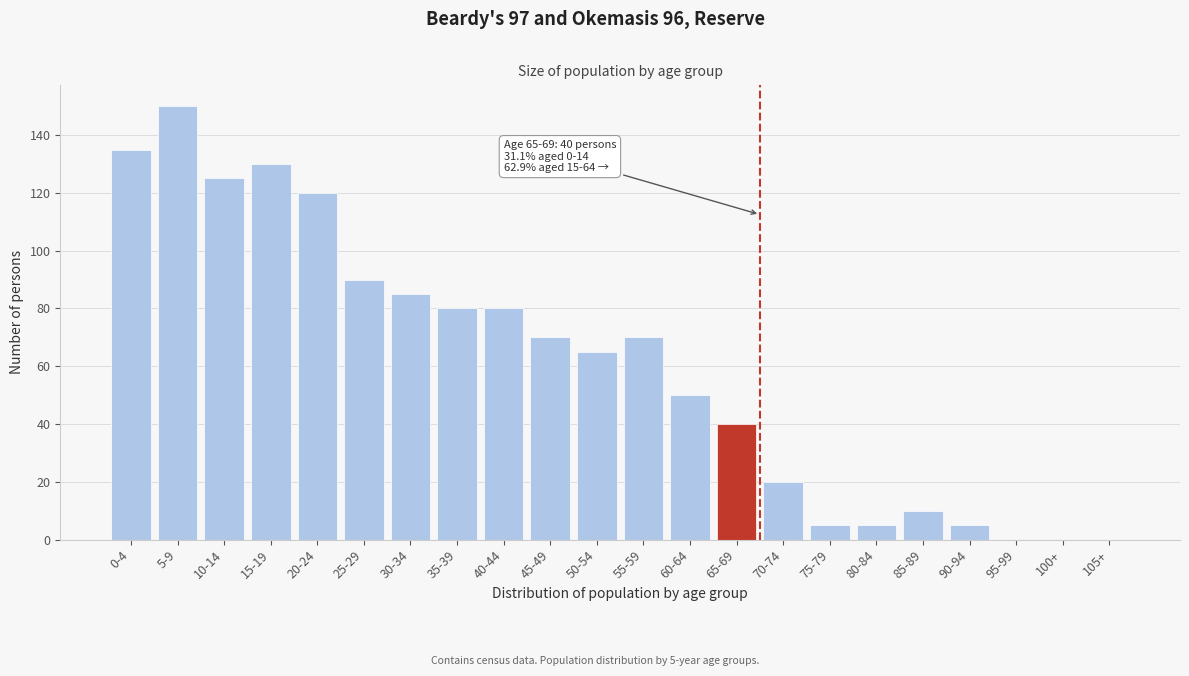

Reading left to right, list all the values displayed in this chart.

0-4=135	5-9=150	10-14=125	15-19=130	20-24=120	25-29=90	30-34=85	35-39=80	40-44=80	45-49=70	50-54=65	55-59=70	60-64=50	65-69=40	70-74=20	75-79=5	80-84=5	85-89=10	90-94=5	95-99=0	100+=0	105+=0